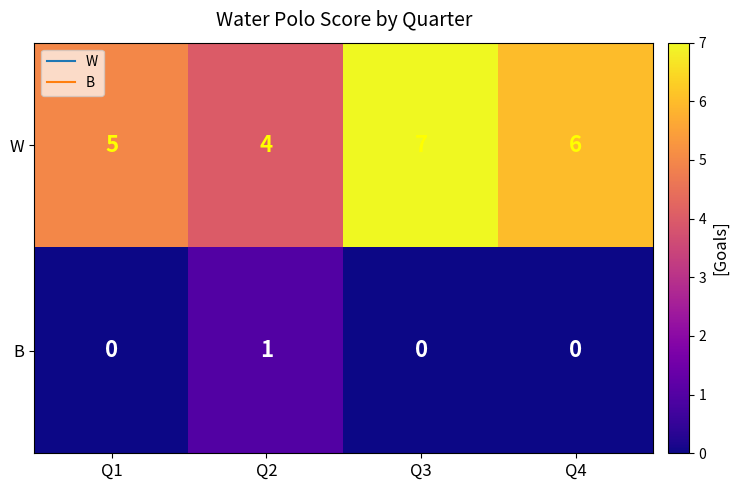

What is the highest value of the W series?

7